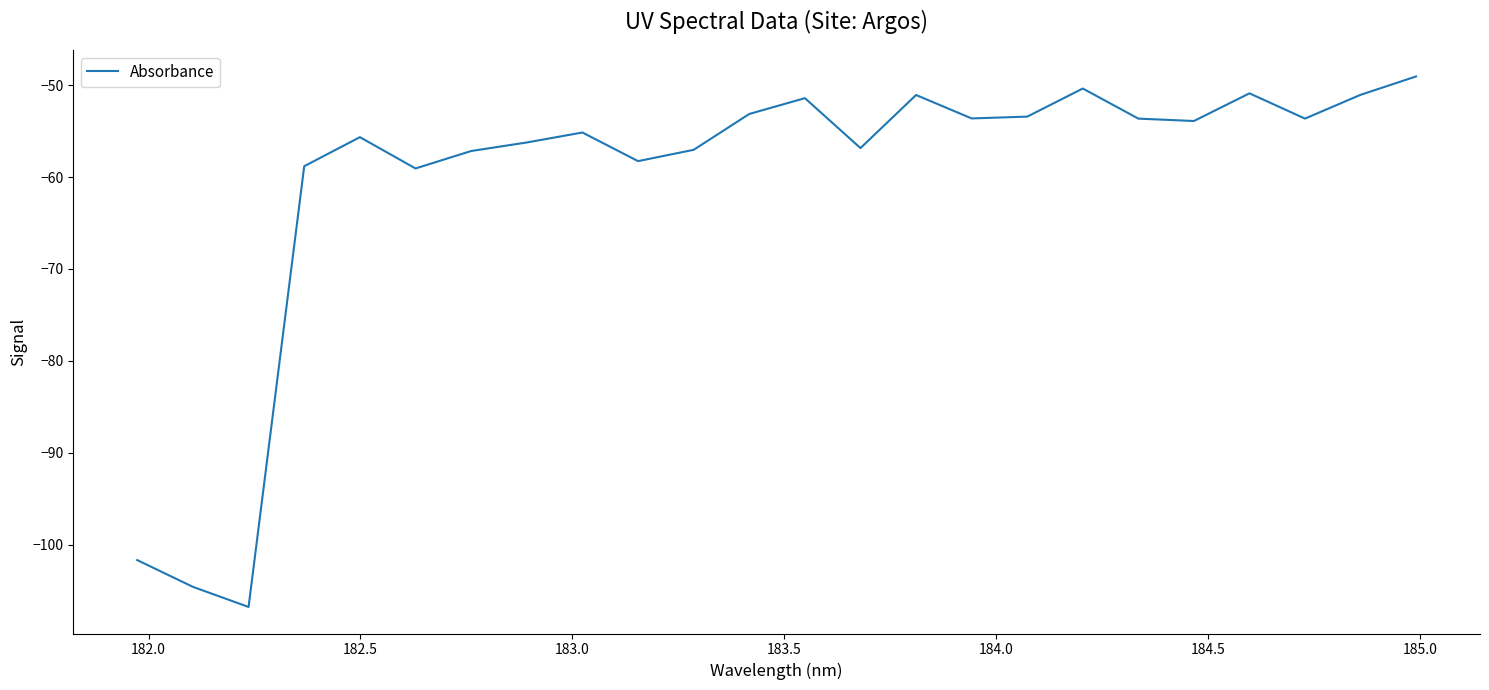

What is the minimum value shown in the chart?

-106.8